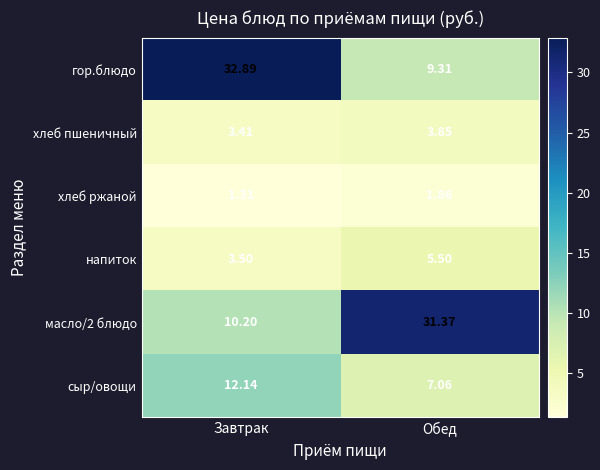

At how many categories does at least one series exceed 22?

2